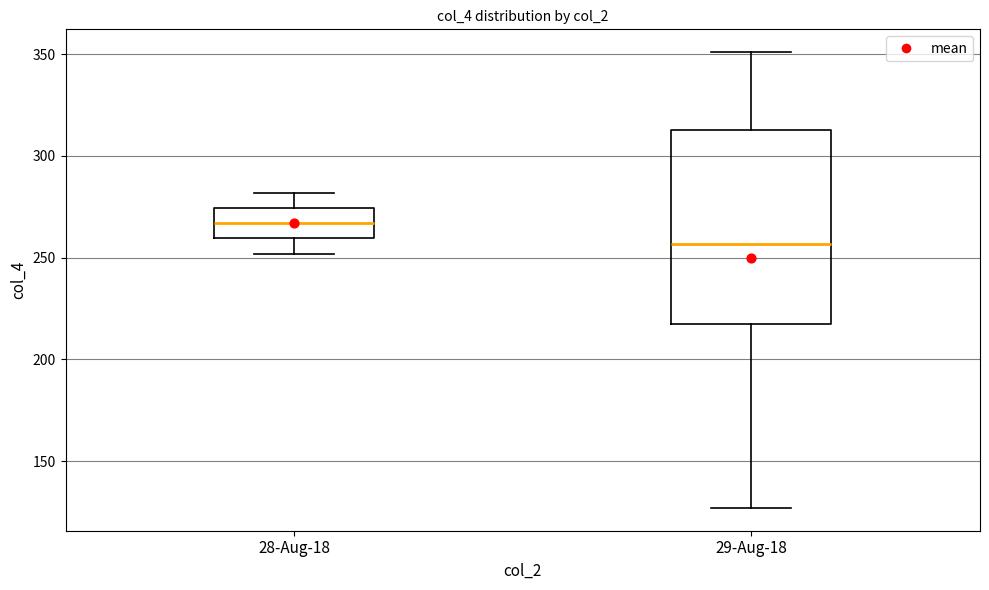

Which box's median line is the lowest?

29-Aug-18